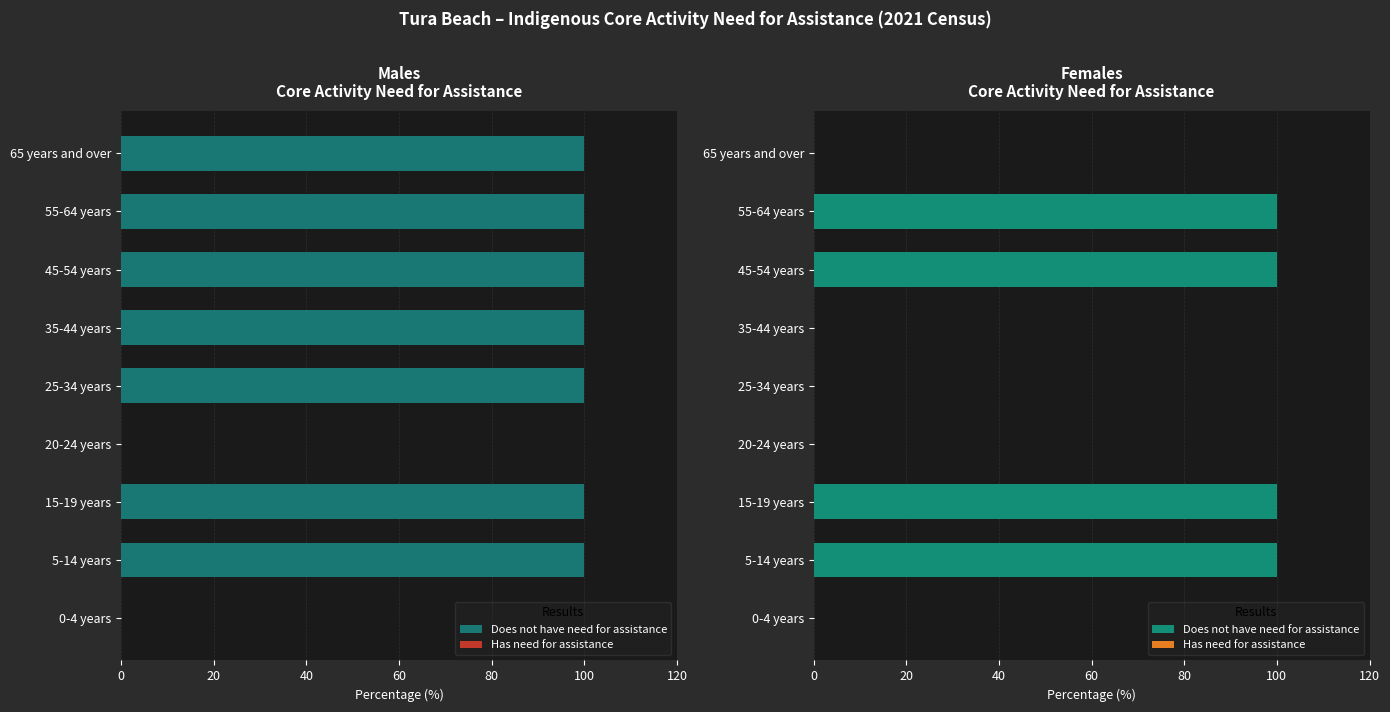

What position from the right is 0?

9